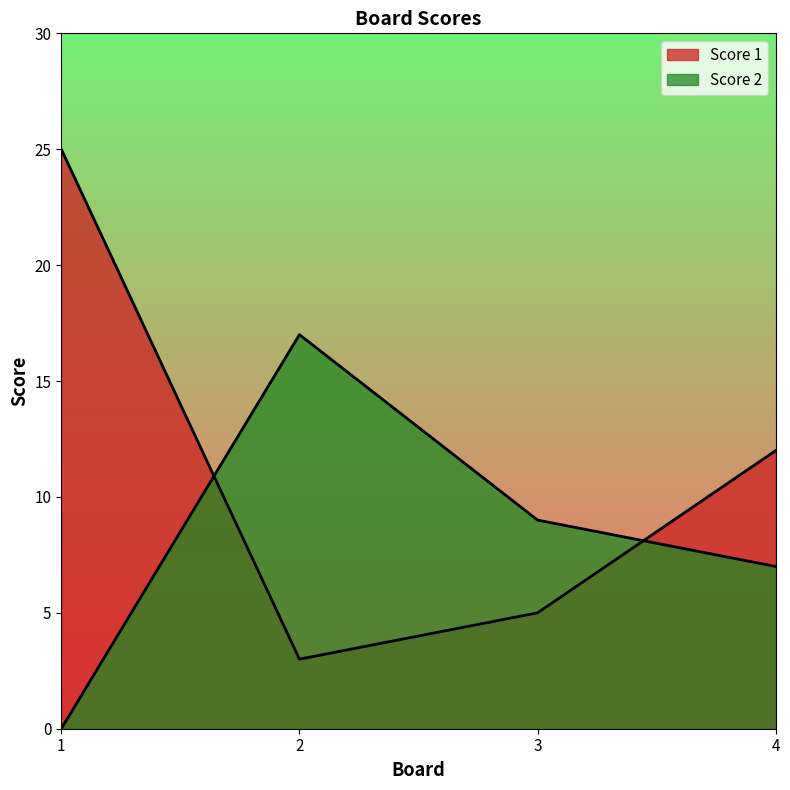

Between which two adjacent categories do Score 1 and Score 2 first intersect?

1 and 2